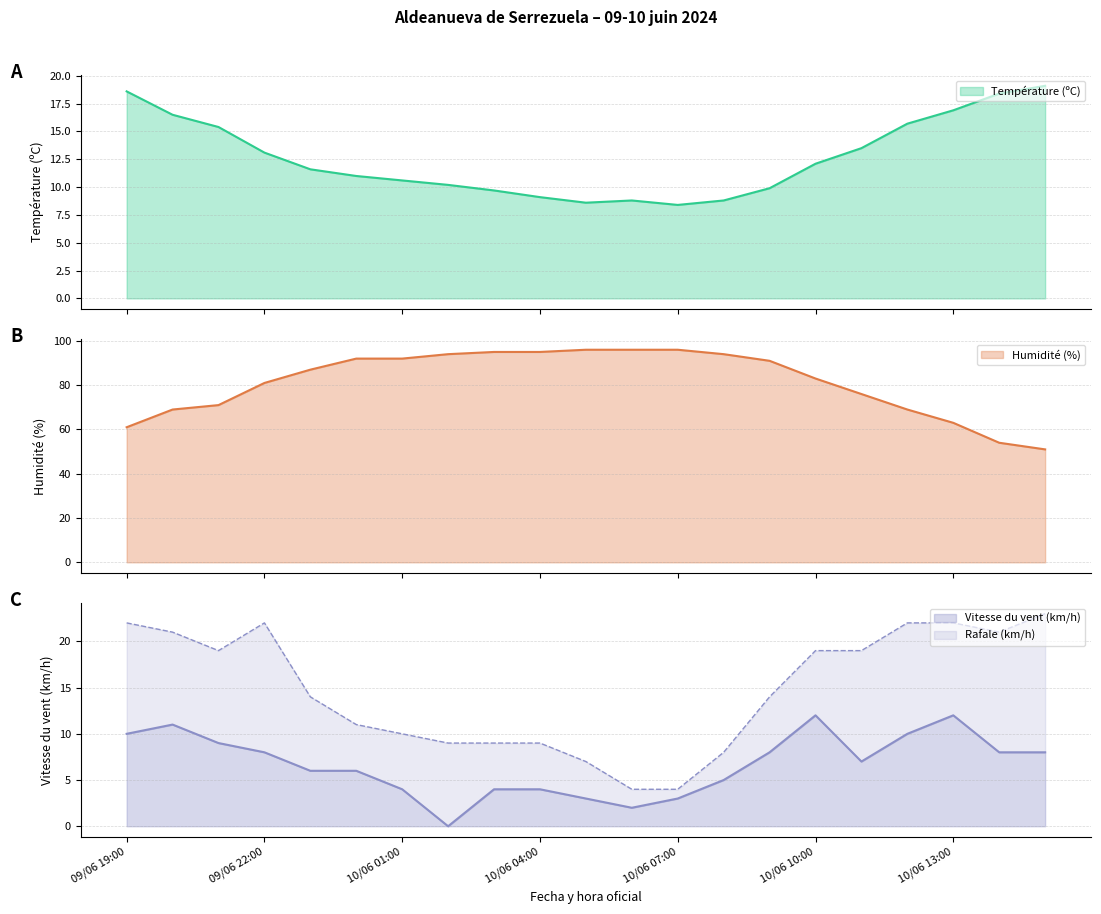

What is the label of the 4th point from the right?

10/06 12:00